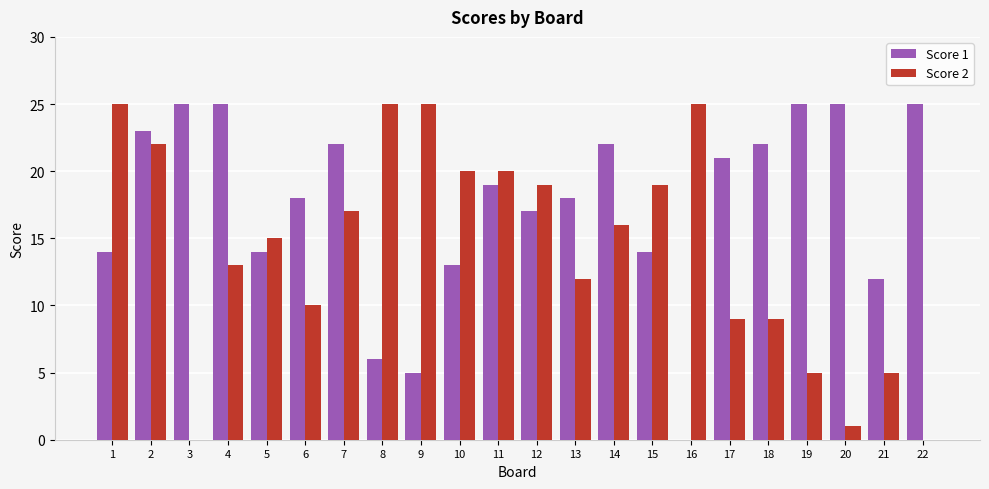

Does the chart contain stacked bars?

No